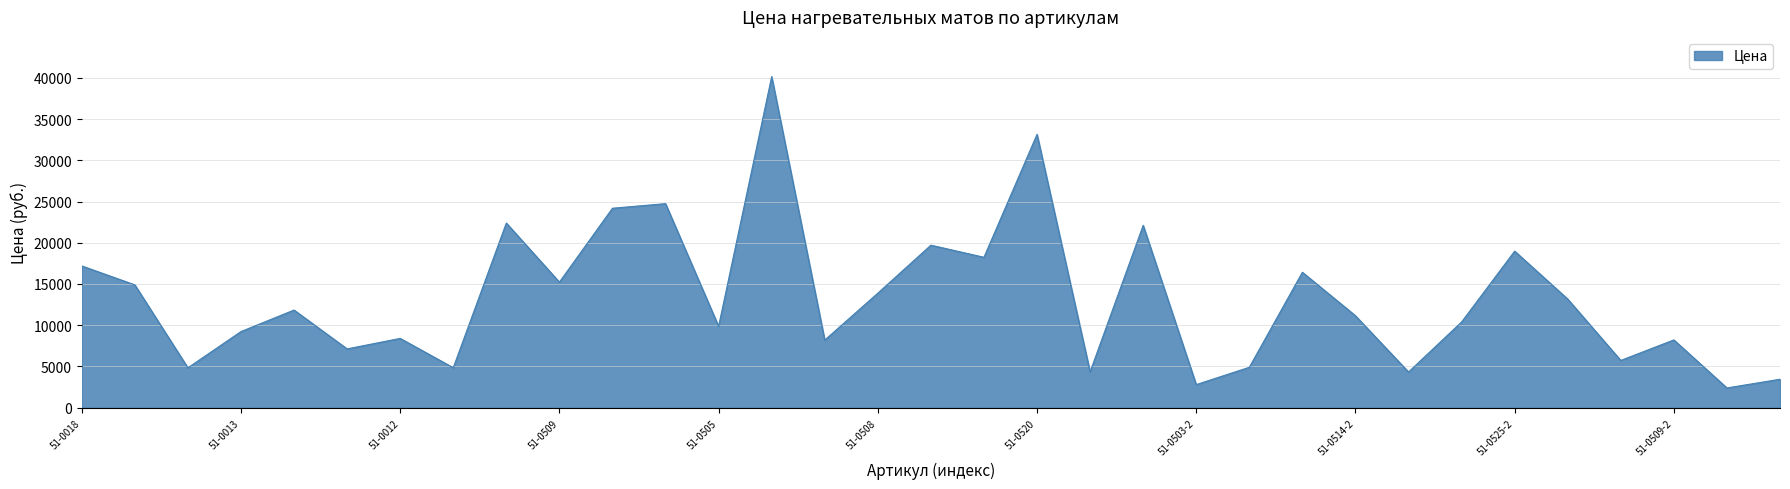

What is the smallest value displayed?

2394.4